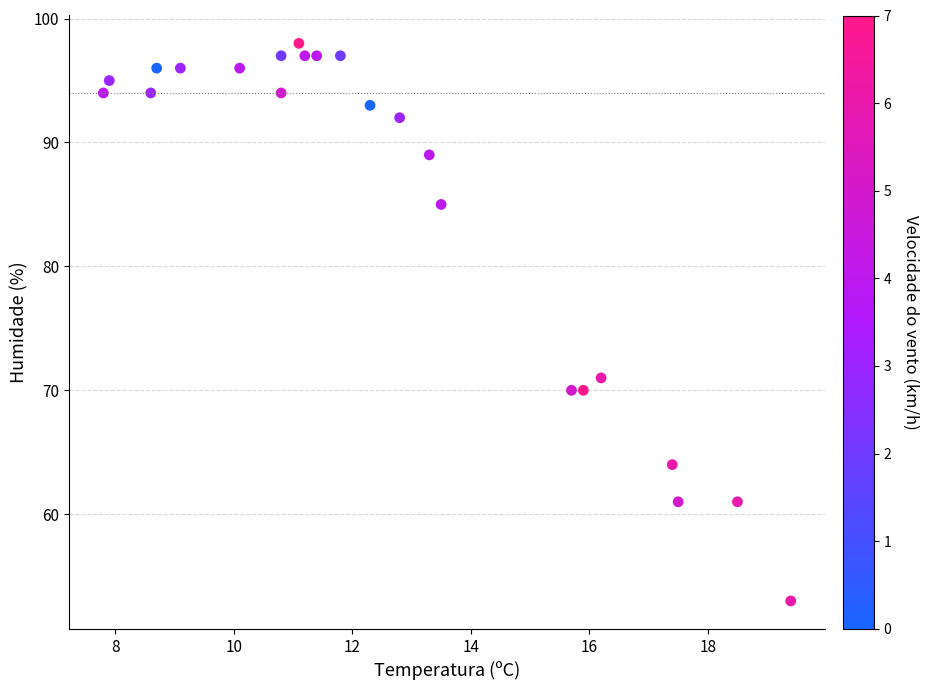

What Y value in the scatter plot is closest to 75?

71